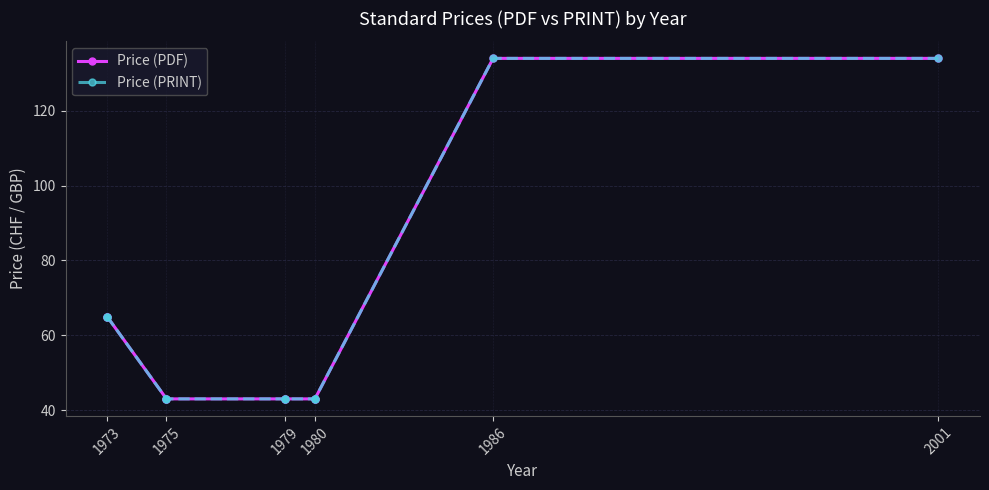

The Price (PDF) series shows 43 at 1975. True or false?

True